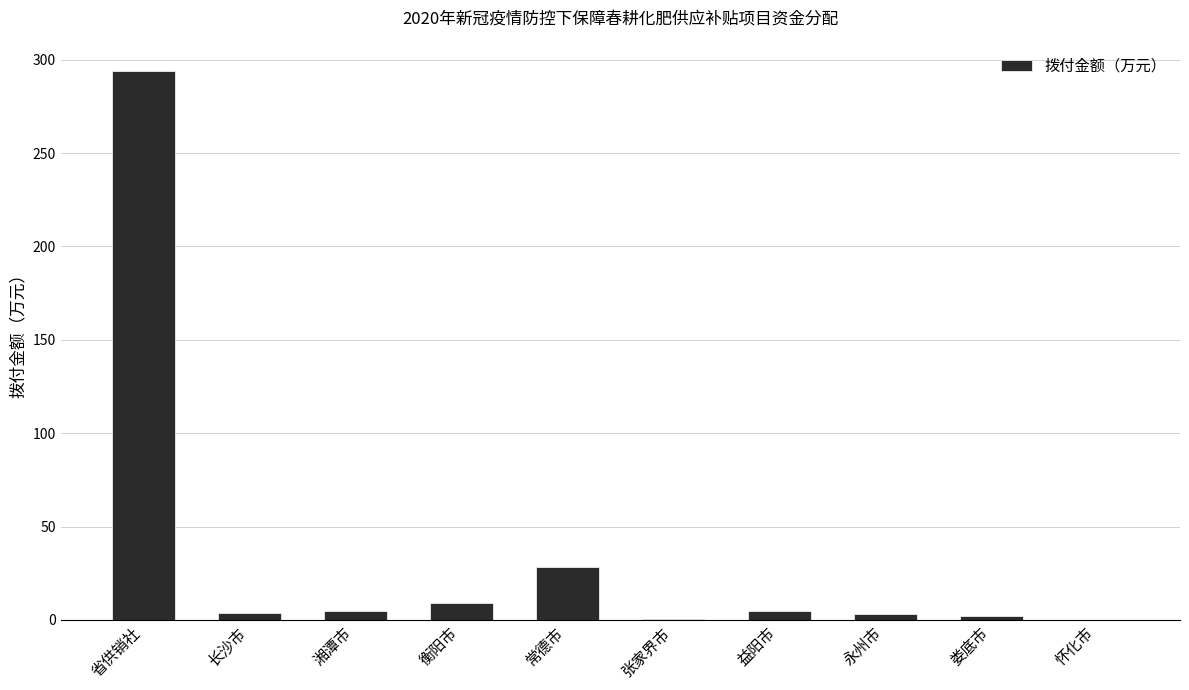

The value at 省供销社 is 293.8. True or false?

True